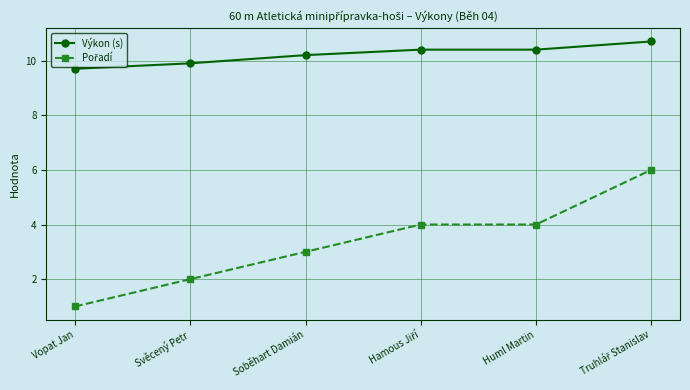

What is the difference between the maximum and second lowest values in the Výkon (s) series?

0.8